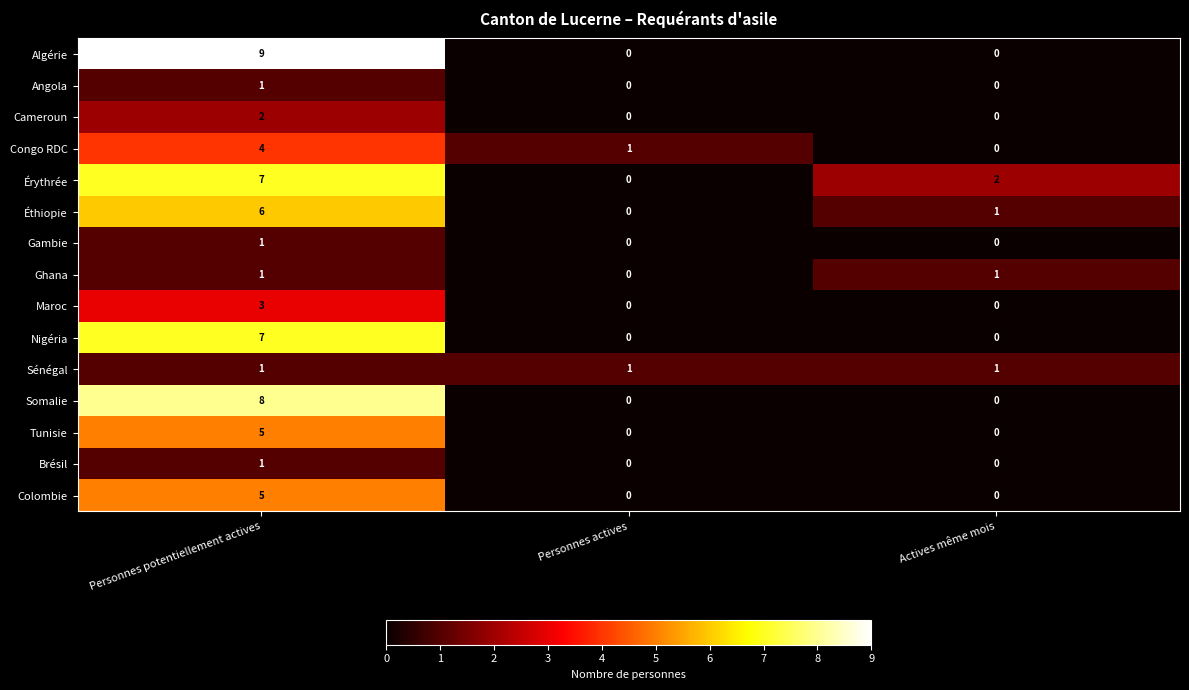

How many Érythrée values are between 0 and 7?

3